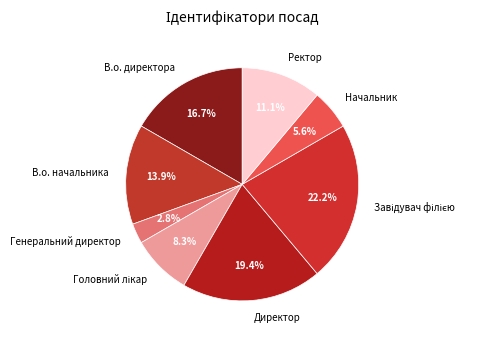

Which slice is the smallest?

Генеральний директор